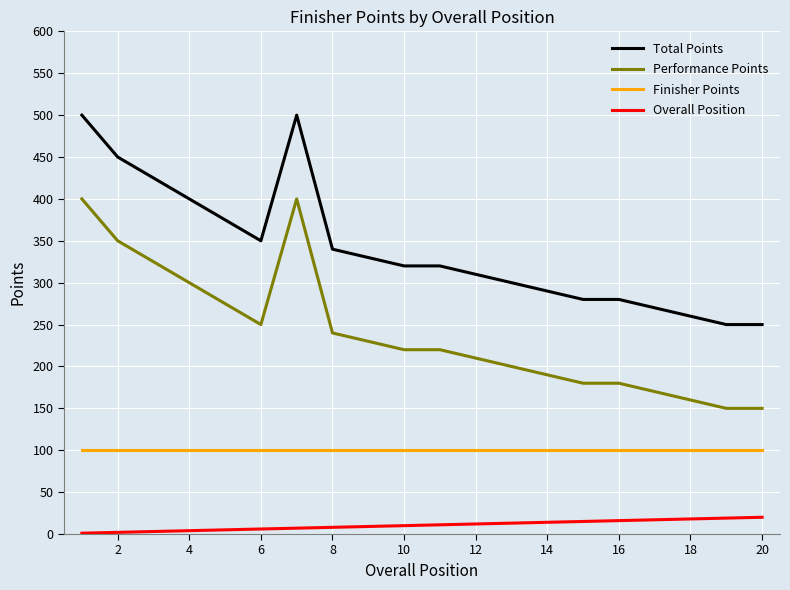

List the series in order of their peak value, lowest first.

Overall Position, Finisher Points, Performance Points, Total Points